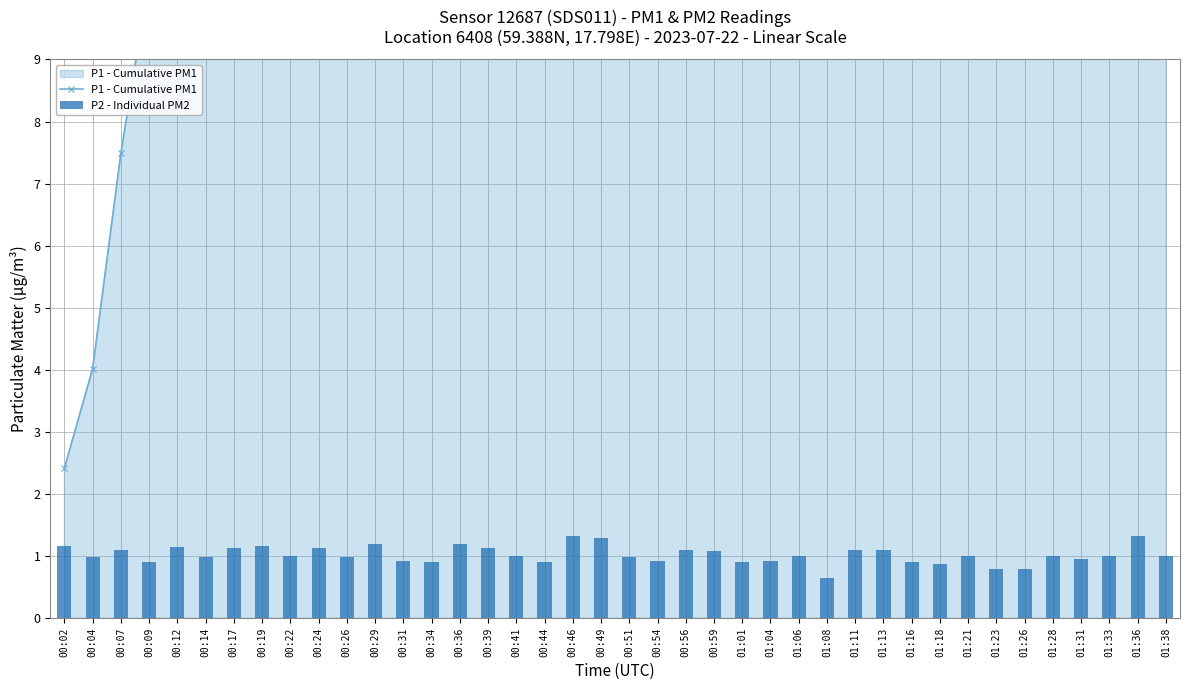

Rank the series by their maximum value, from highest to lowest.

P1 - Cumulative PM1, P2 - Individual PM2